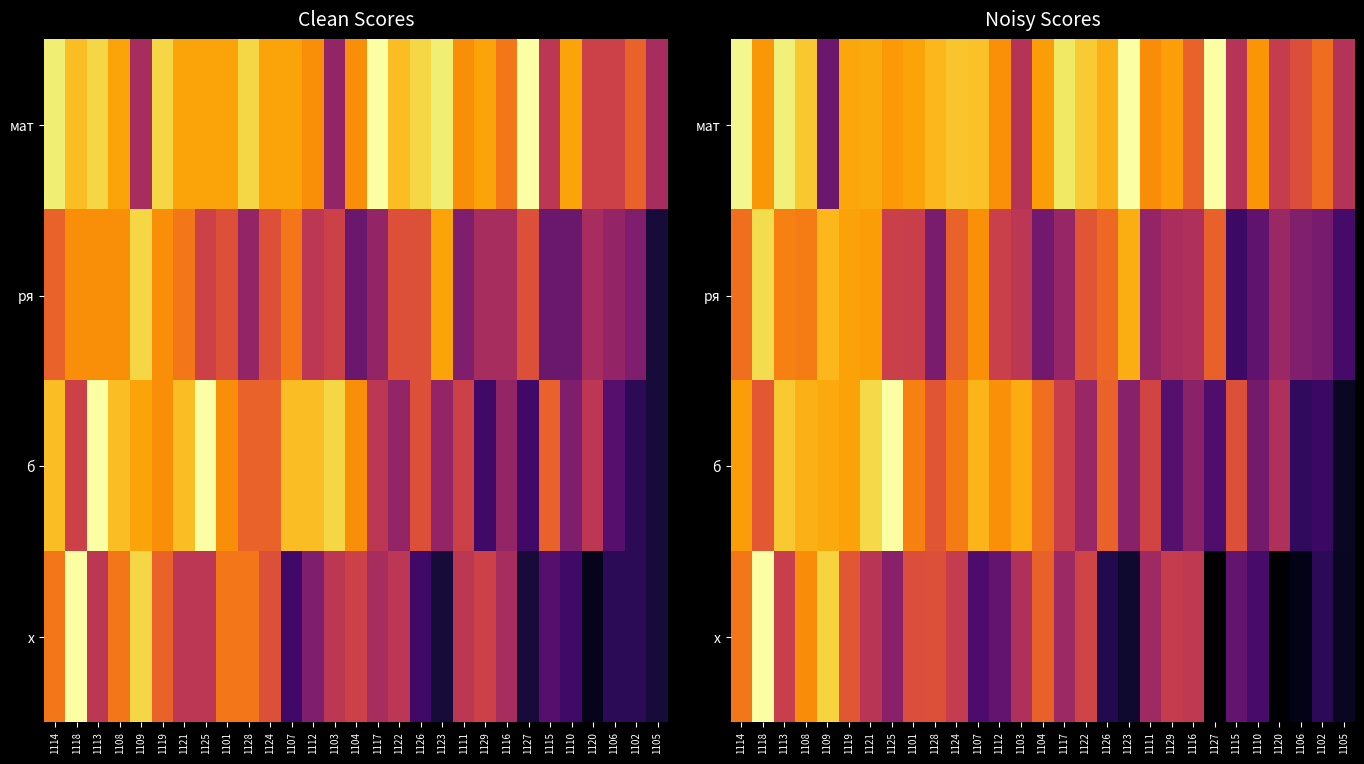

Rank the series by their maximum value, from lowest to highest.

ря, мат, б, х